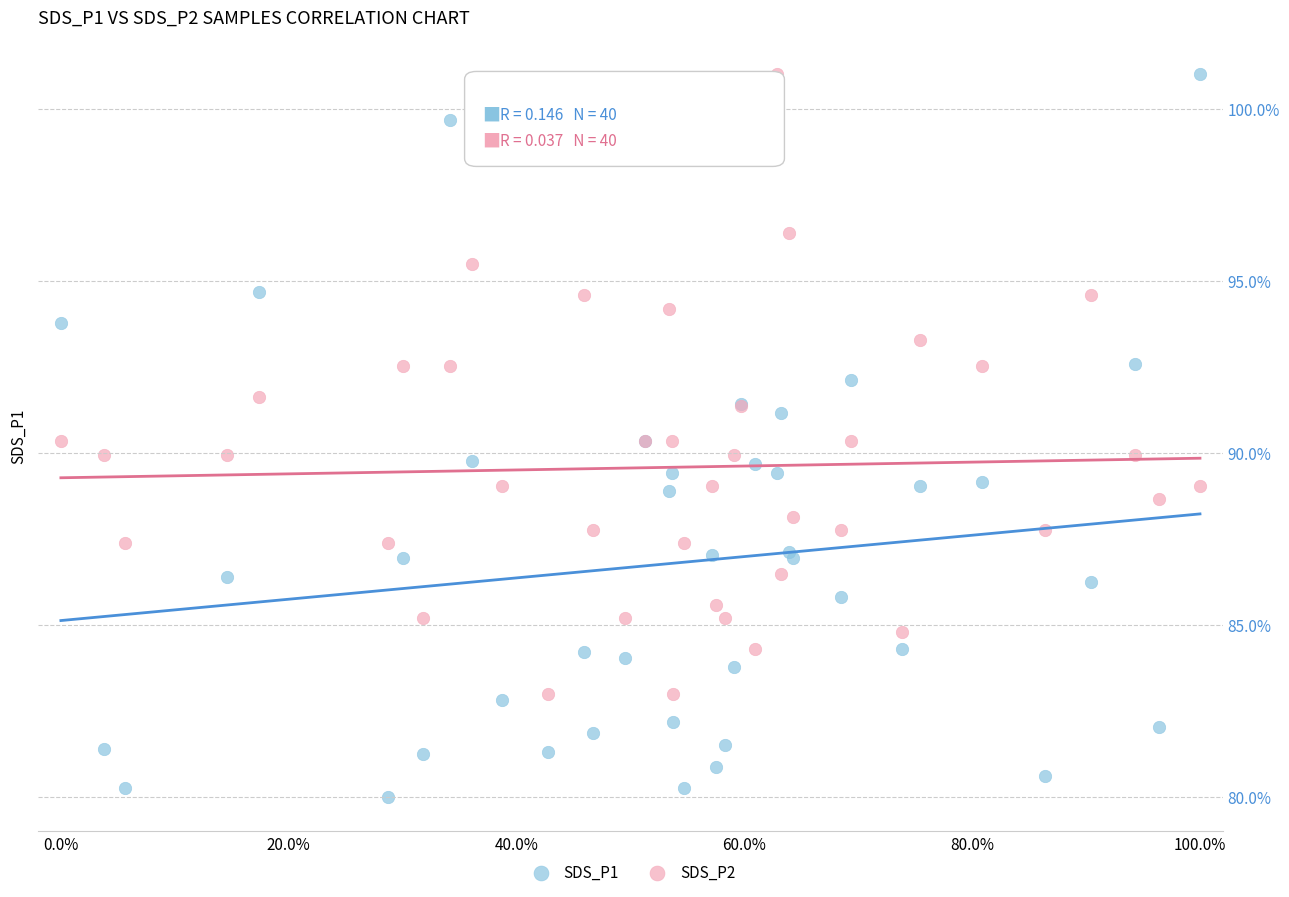

Which series has the widest spread of Y values?

SDS_P1